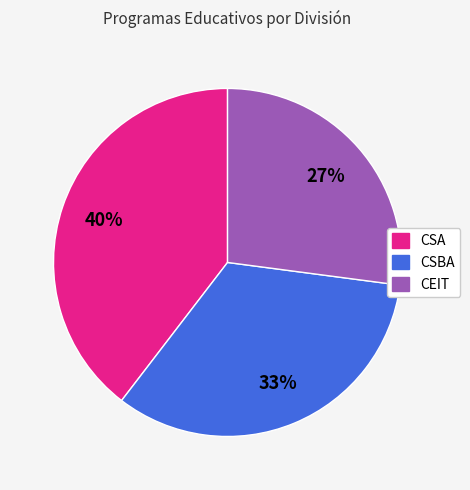

Does any single category account for the majority?

No